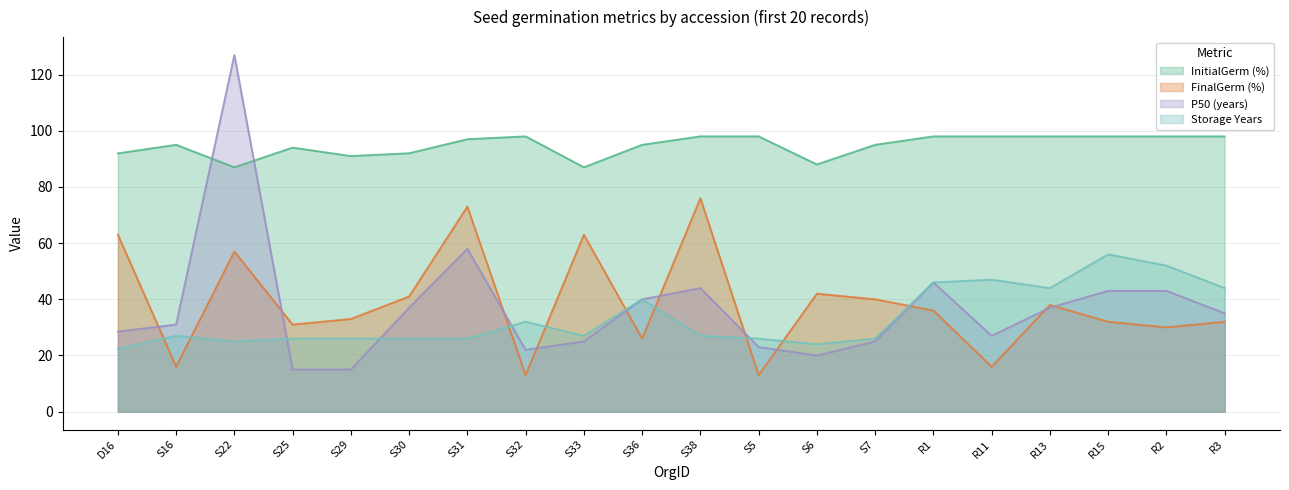

Between which two adjacent categories do Storage Years and FinalGerm (%) first intersect?

D16 and S16